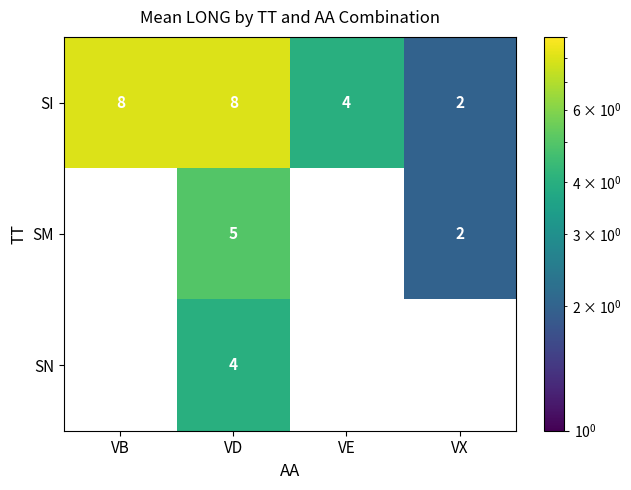

At which label is SM closest to 2?

VX